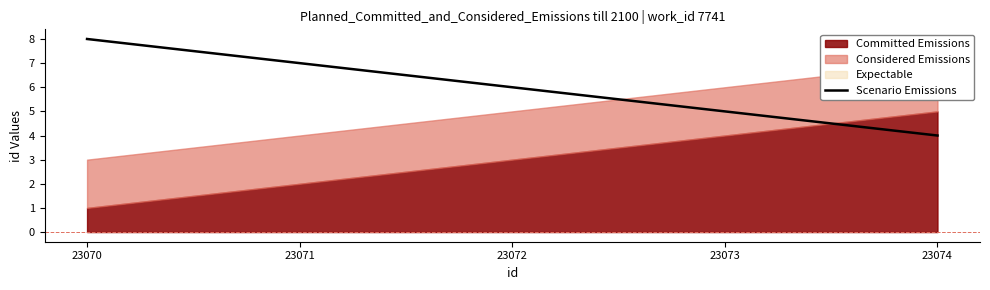

Between 23072 and 23073, which is larger?

23072